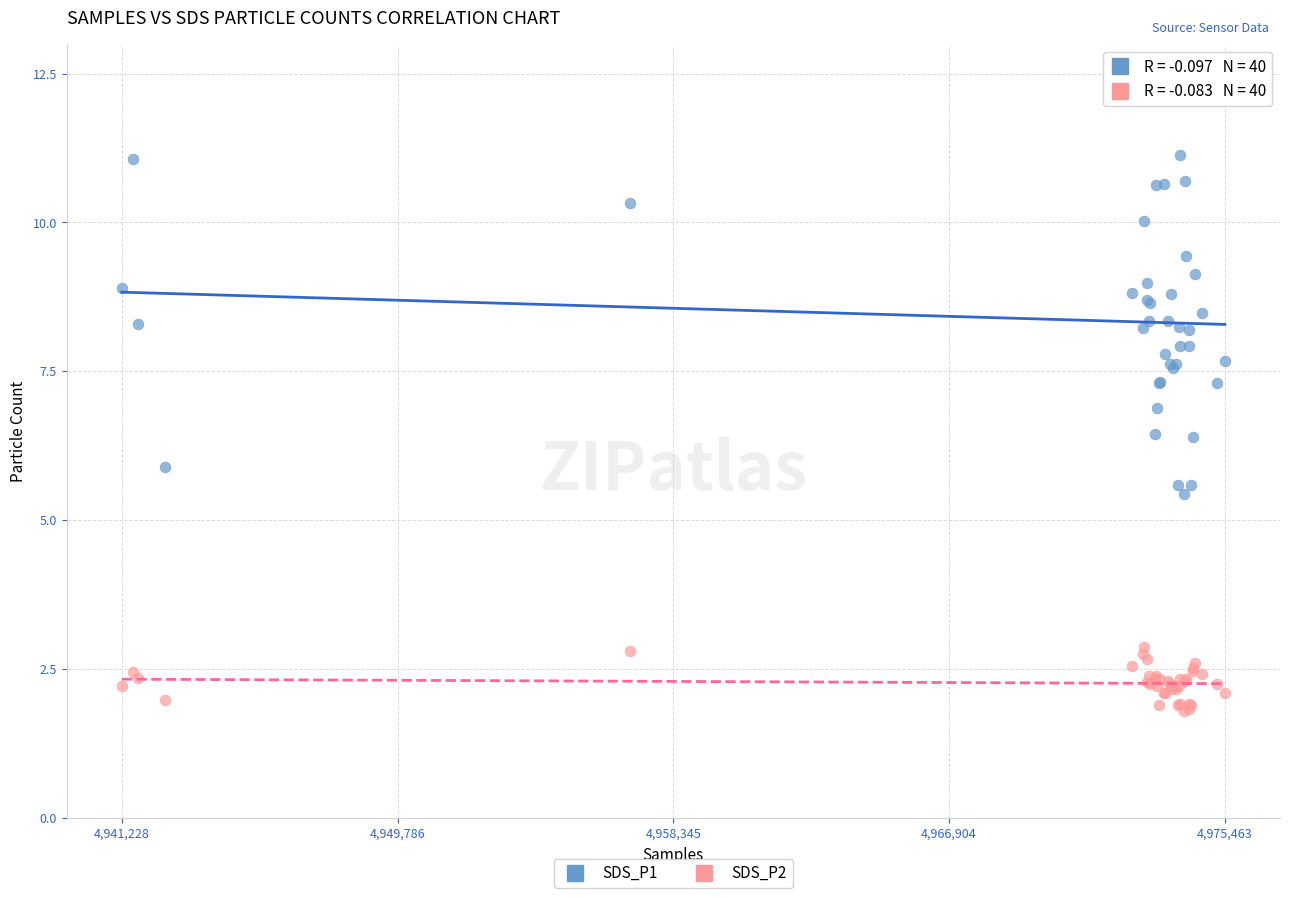

What is the X range (max minus min) for the scatter plot?

34235.0